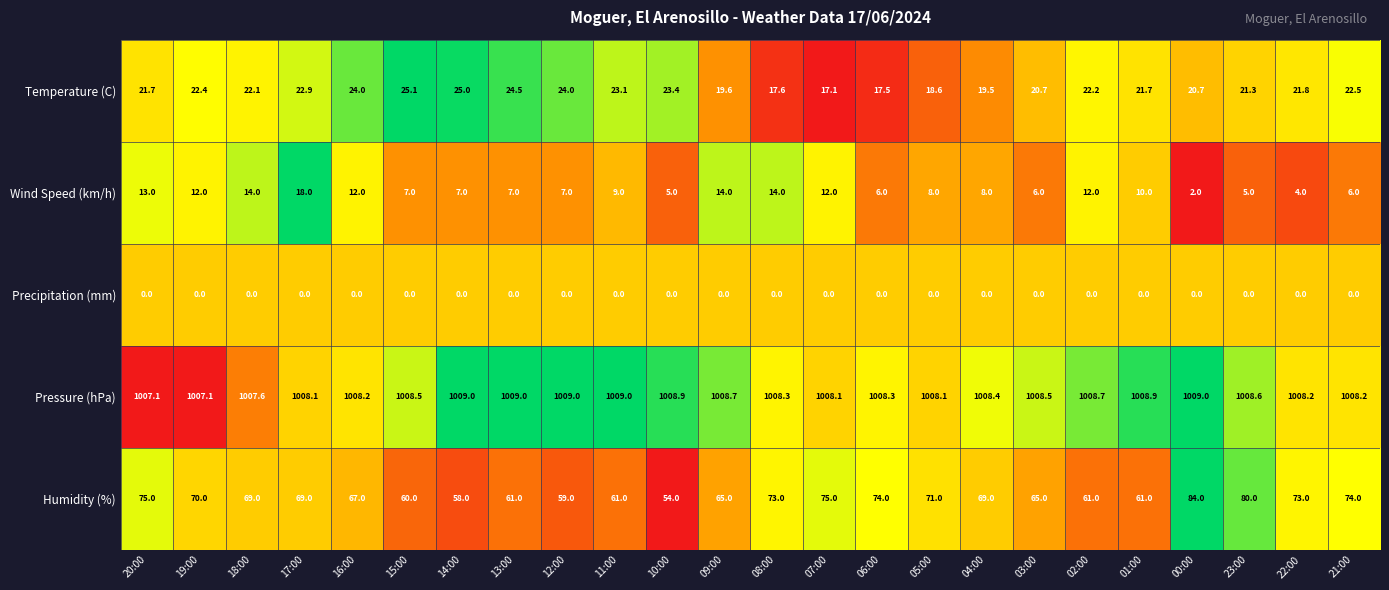

What is the total value across all series at 12:00?

1099.0